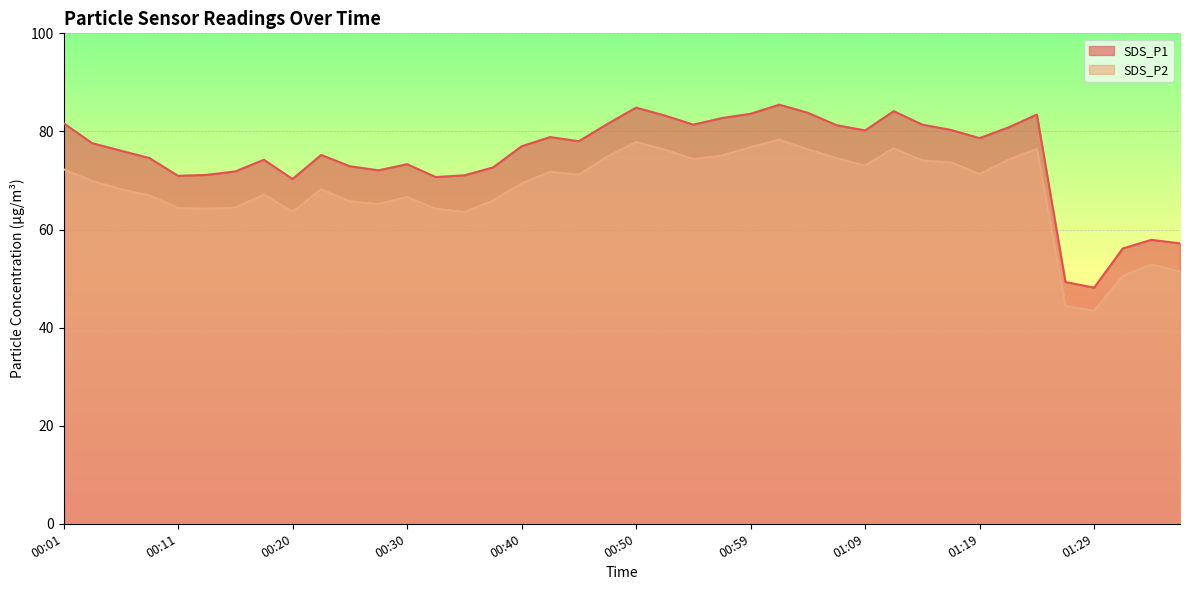

Which category has the highest value in the SDS_P1 series?

01:02